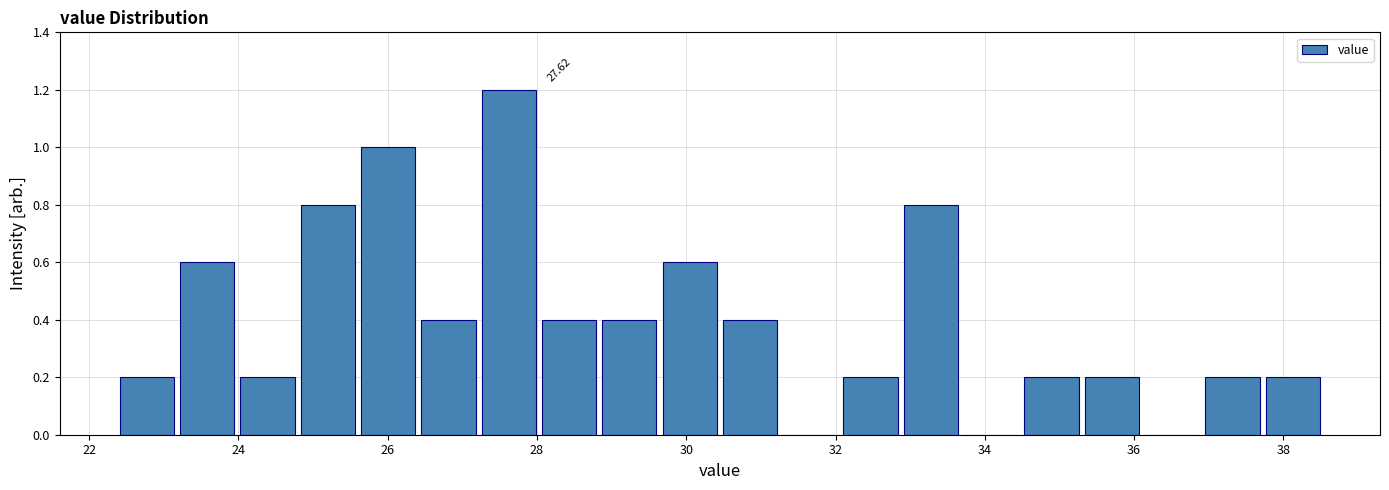

Which range on the x-axis has the tallest bar?

27.2 to 28.0